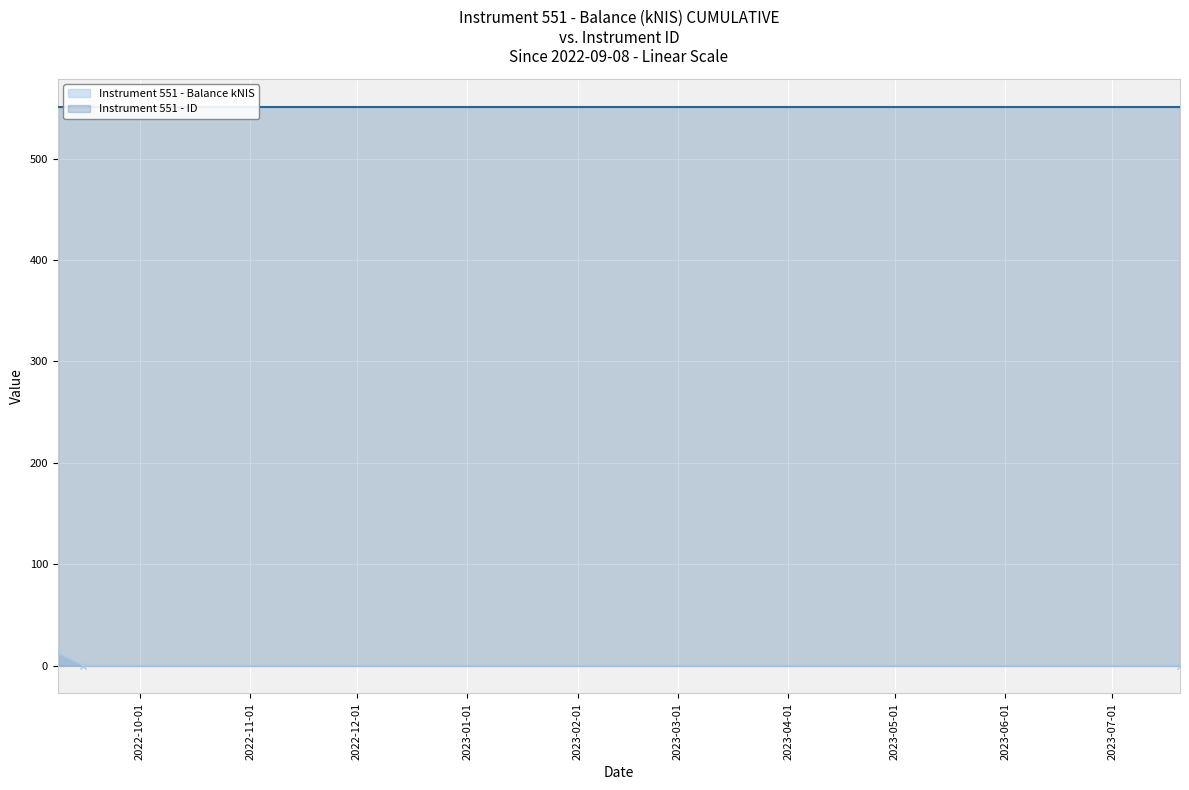

What position from the left is 2022-09-15?

2